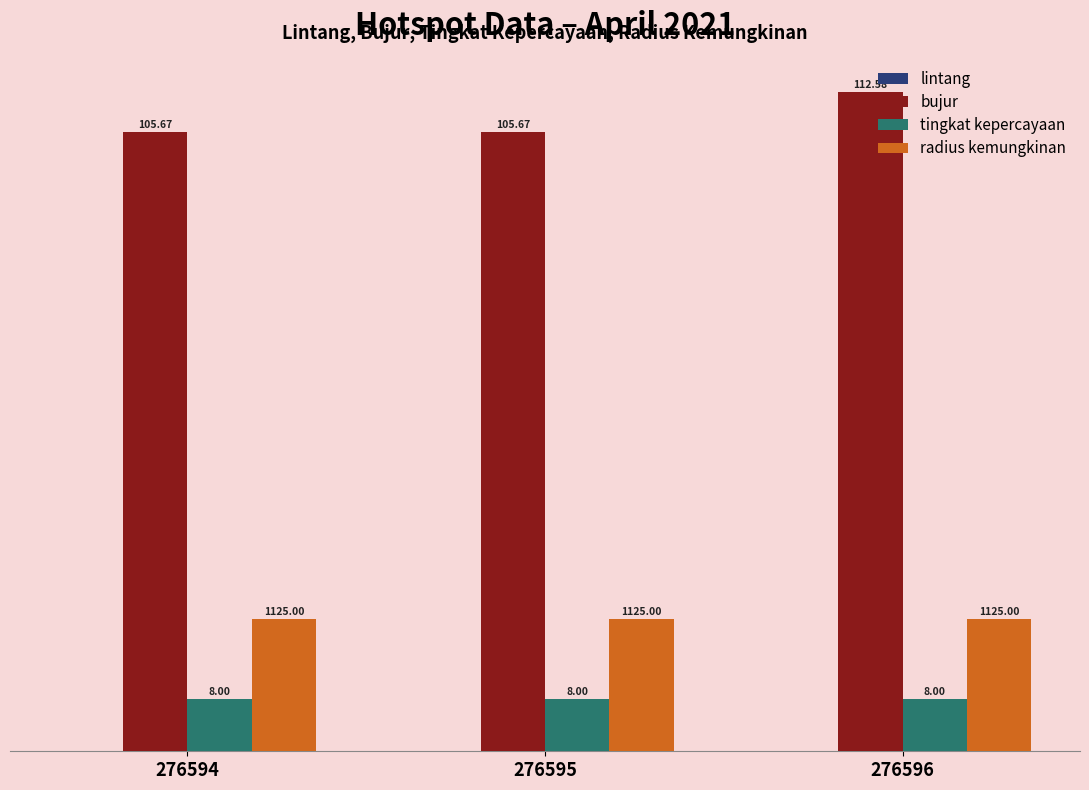

At which category does the chart reach its minimum across all series?

276595